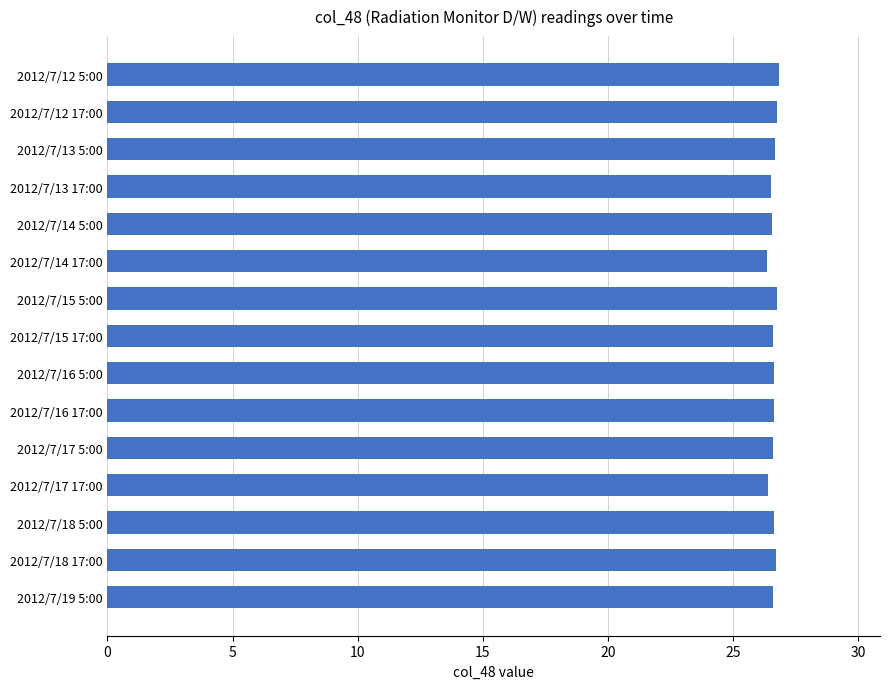

What is the ratio of the value at 2012/7/13 17:00 to the value at 2012/7/17 17:00?

1.0